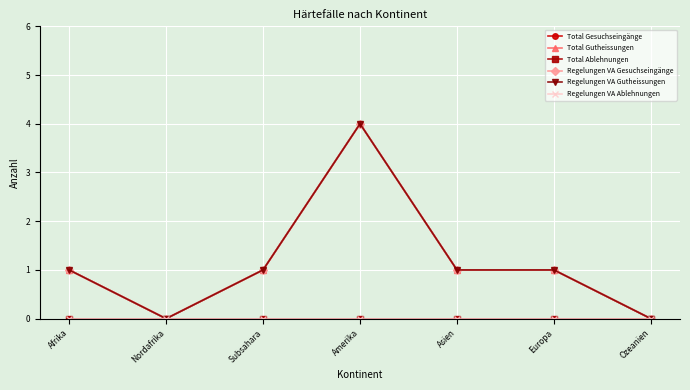

Which has a higher value, Afrika or Nordafrika?

Afrika